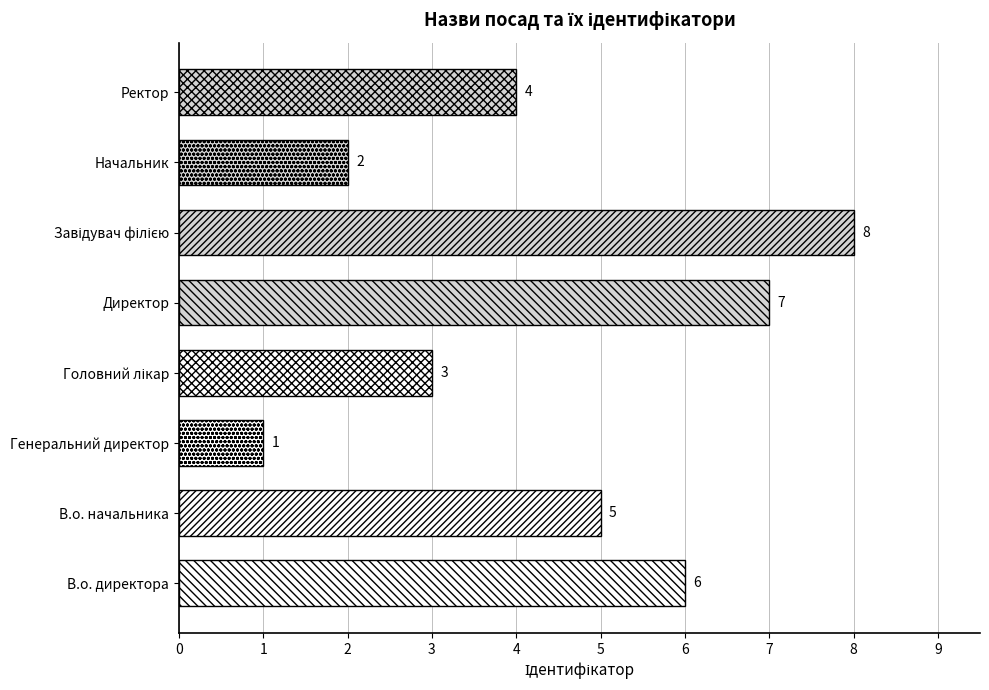

What is the difference between the maximum and second lowest values?

6